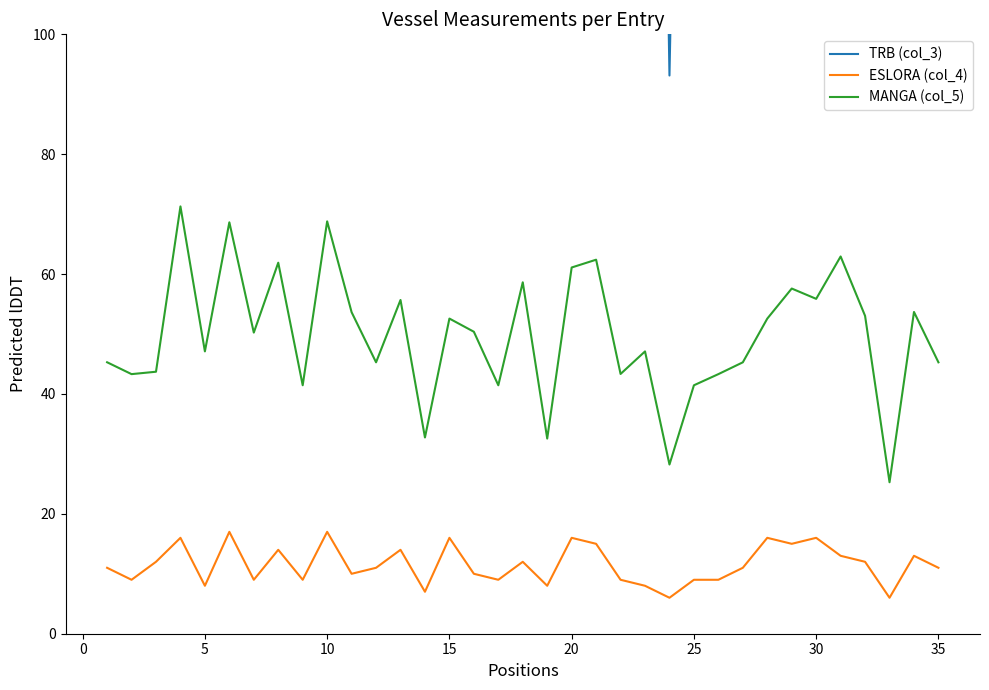

What is the sum of all ESLORA (col_4) values?

404.0